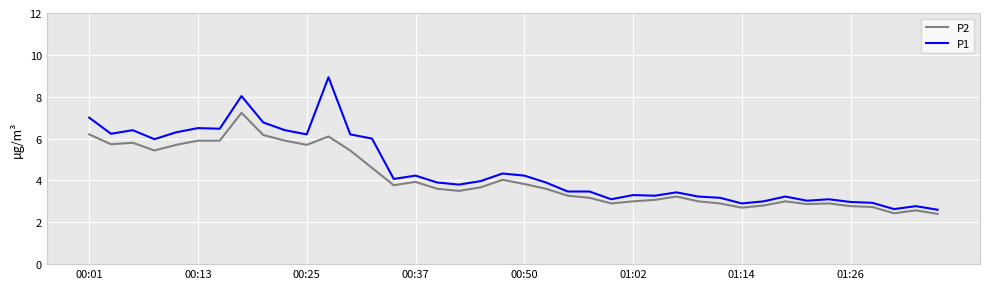

What is the maximum value shown in the chart?

8.9